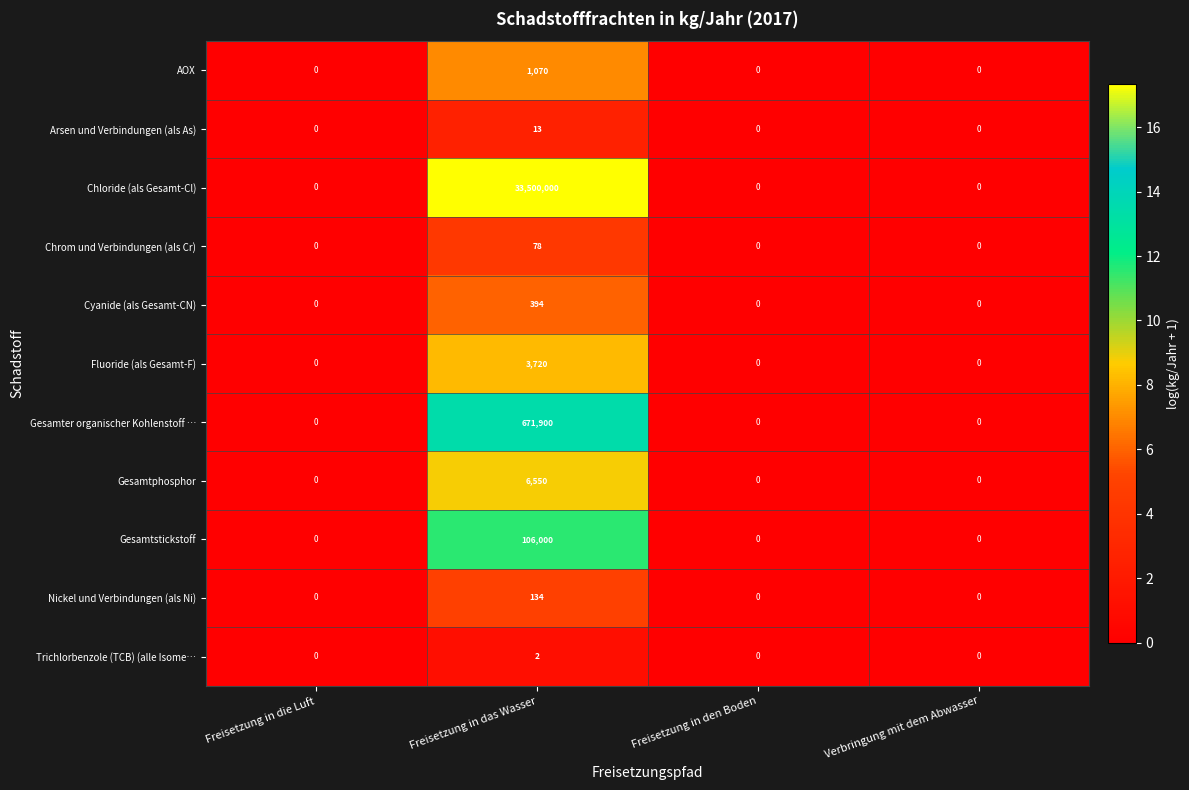

List the series in order of their peak value, highest first.

Chloride (als Gesamt-Cl), Gesamter organischer Kohlenstoff …, Gesamtstickstoff, Gesamtphosphor, Fluoride (als Gesamt-F), AOX, Cyanide (als Gesamt-CN), Nickel und Verbindungen (als Ni), Chrom und Verbindungen (als Cr), Arsen und Verbindungen (als As), Trichlorbenzole (TCB) (alle Isome…